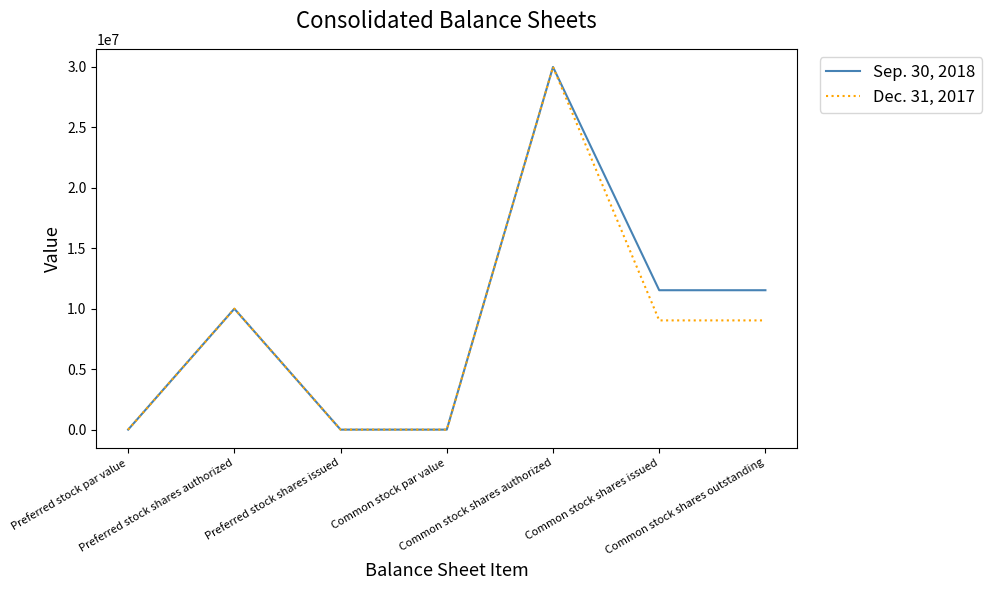

List the series in order of their overall mean, lowest first.

Dec. 31, 2017, Sep. 30, 2018